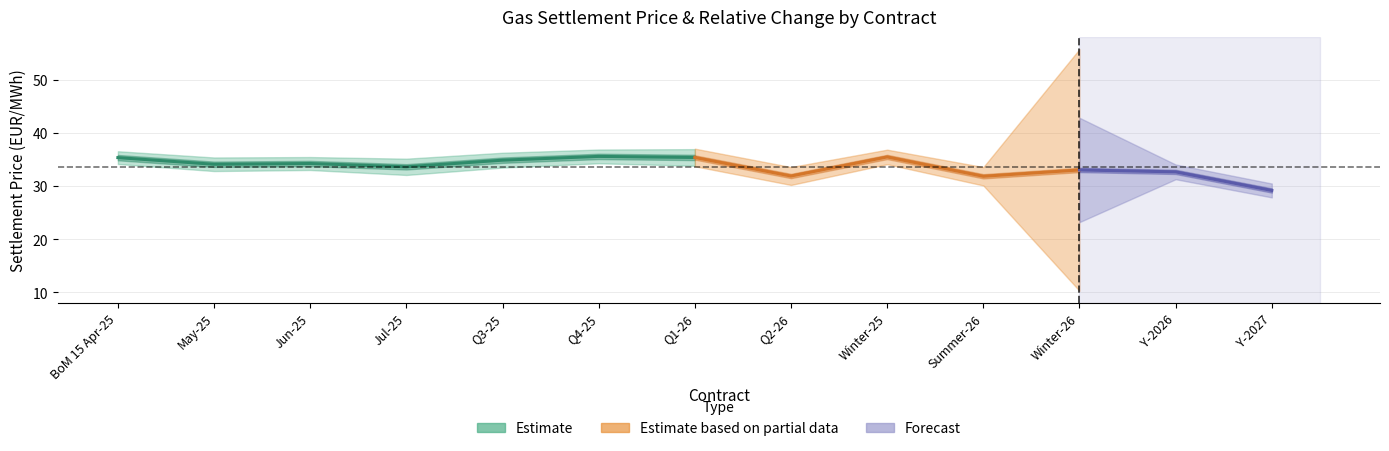

At which label does Relative change (%) reach its minimum?

Summer-26